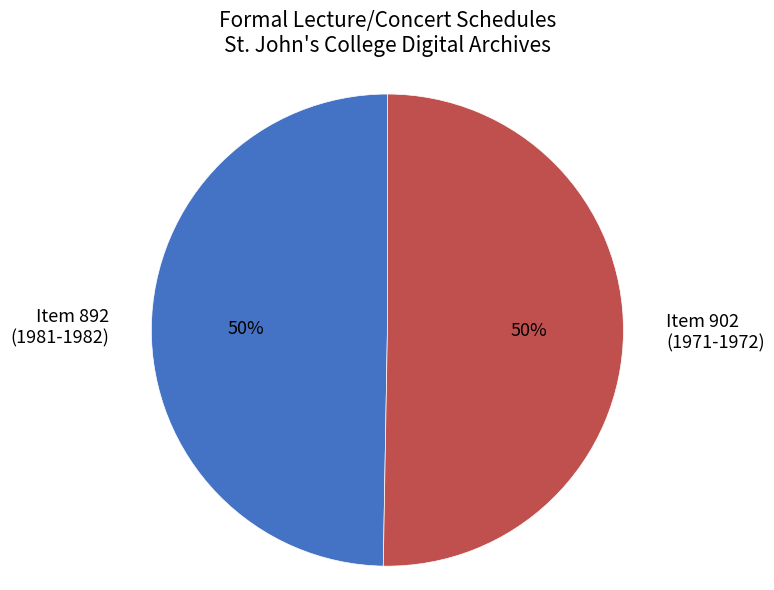

To the nearest percent, what is the average slice percentage?

50%